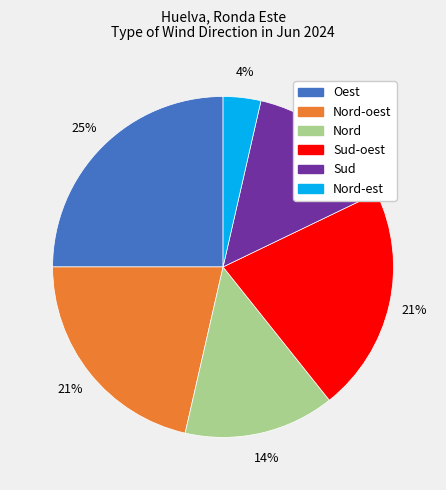

How many segments does this pie chart have?

6